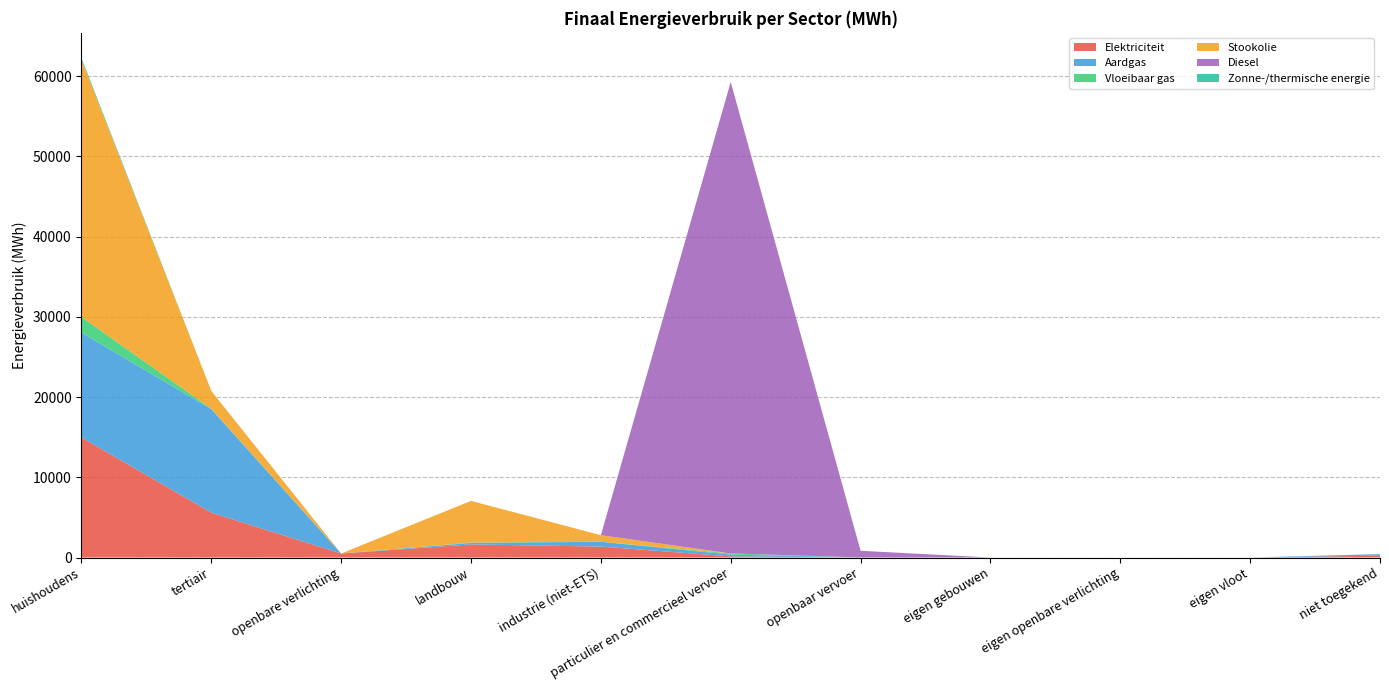

Reading right to left, transcribe all the data shown in this chart.

Elektriciteit: 228.8	0.0	0.0	0.0	11.6	139.0	1366.2	1633.7	500.5	5593.9	14967.2
Aardgas: 201.5	0.0	0.0	0.0	0.0	230.7	594.5	185.4	0.0	12908.9	13070.1
Vloeibaar gas: 0.0	0.0	0.0	0.0	0.0	137.6	8.9	48.2	0.0	35.9	1957.5
Stookolie: 0.0	0.0	0.0	0.0	0.0	0.0	814.3	5192.5	0.0	2220.9	32078.7
Diesel: 0.0	0.0	0.0	0.0	827.3	58773.5	0.0	0.0	0.0	0.0	0.0
Zonne-/thermische energie: 0.0	0.0	0.0	0.0	0.0	0.0	0.0	0.0	0.0	4.9	220.2